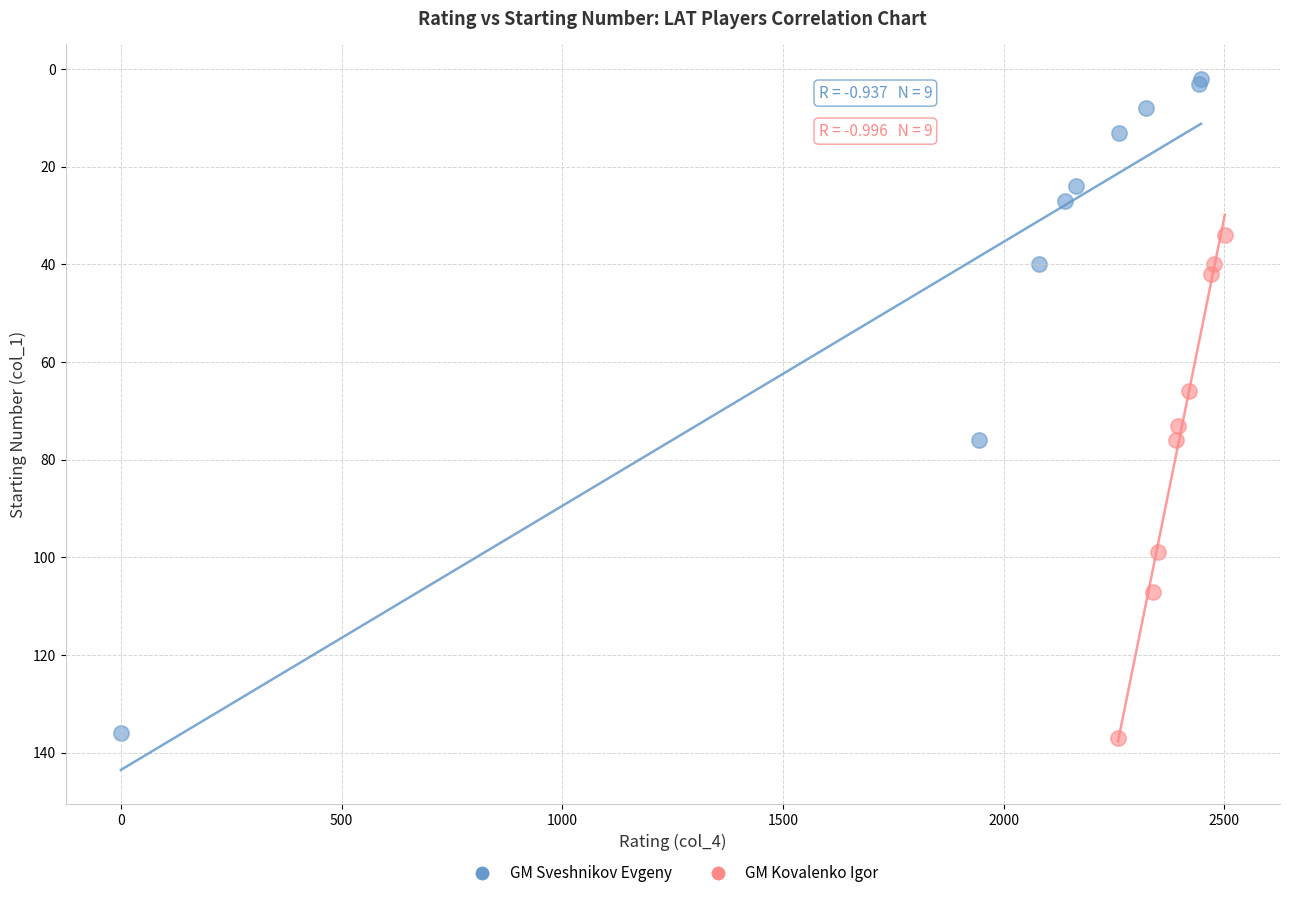

Which series contains the lowest Y value?

GM Sveshnikov Evgeny